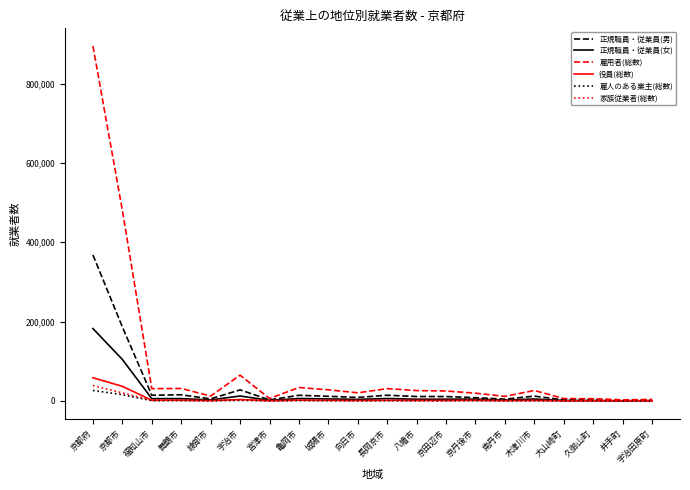

Which label corresponds to the largest value in the chart?

京都府